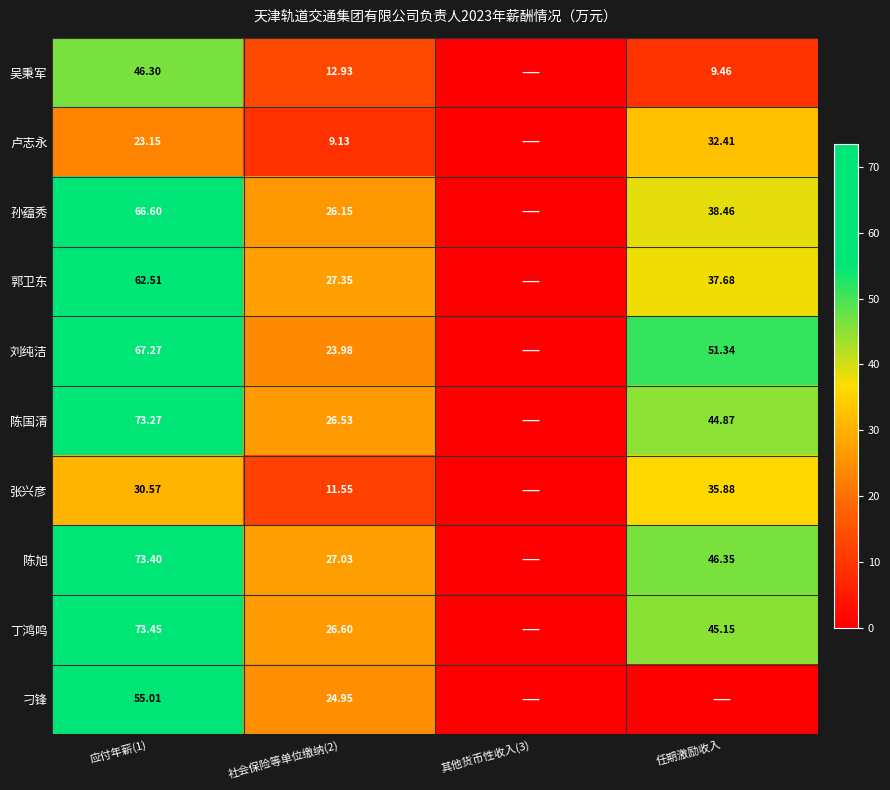

Is it true that 孙蕴秀 equals 0.0 at 其他货币性收入(3)?

True